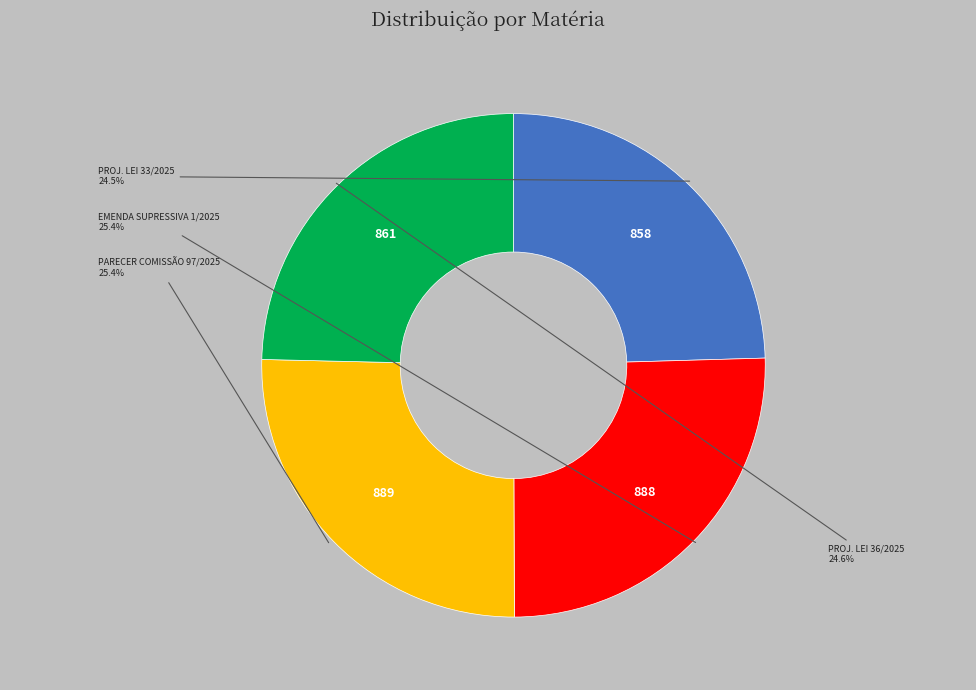

Is there any slice that represents more than half of the pie?

No